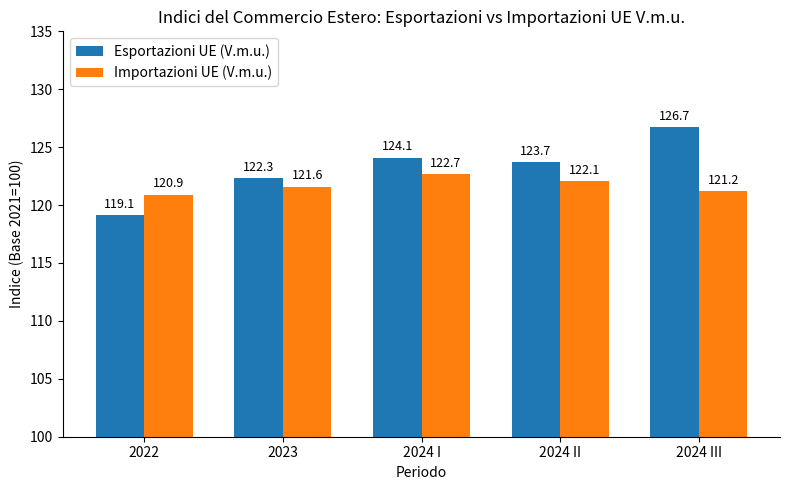

At which label does Importazioni UE (V.m.u.) reach its minimum?

2022